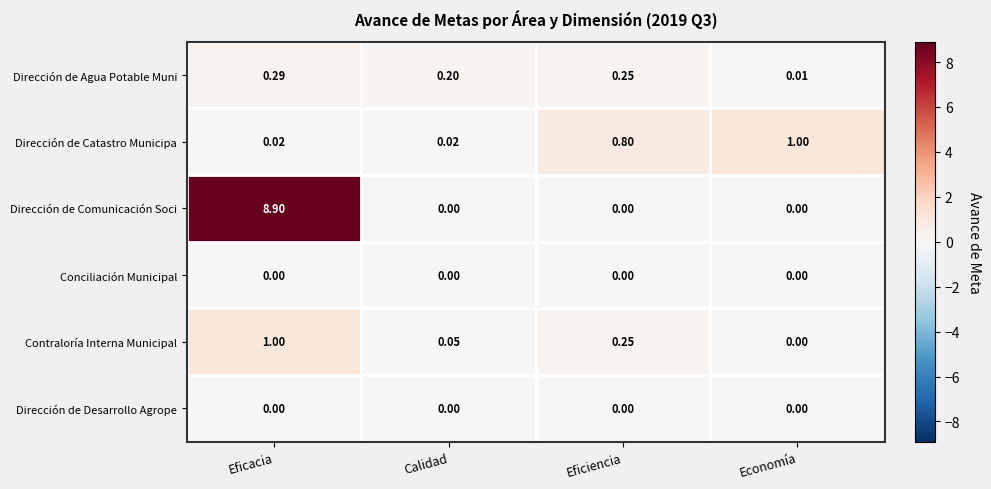

Which series has the largest range (max minus min)?

Dirección de Comunicación Soci